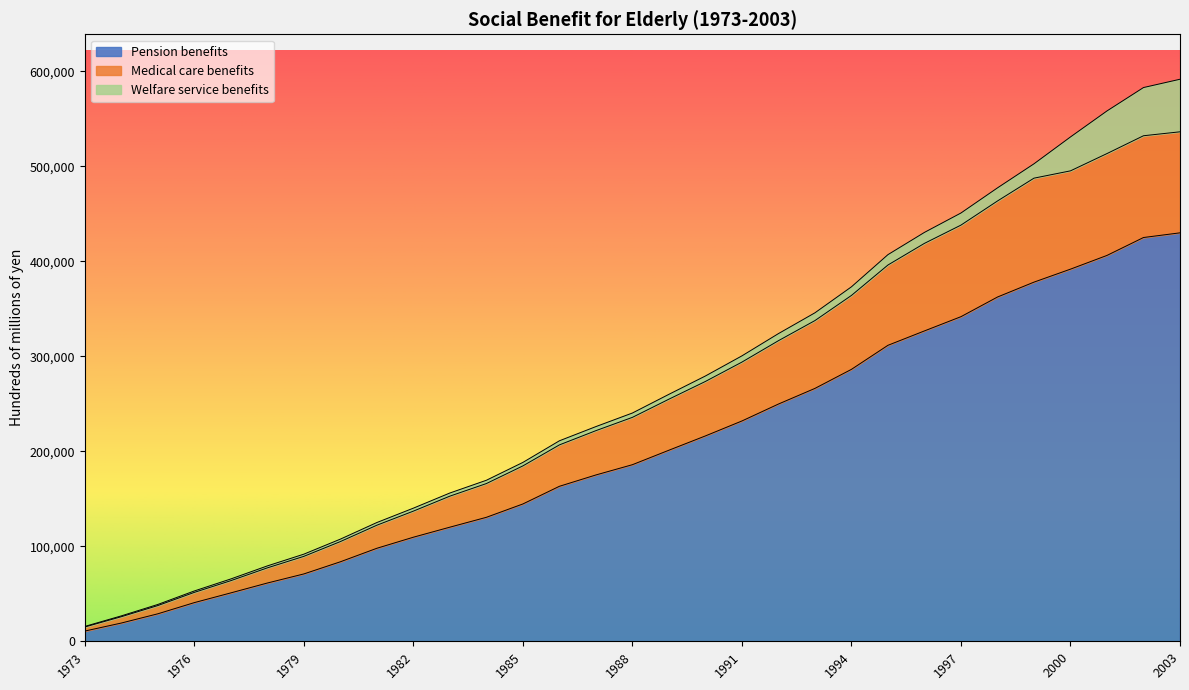

Is it true that Medical care benefits equals 273513.2 at 1990?

True